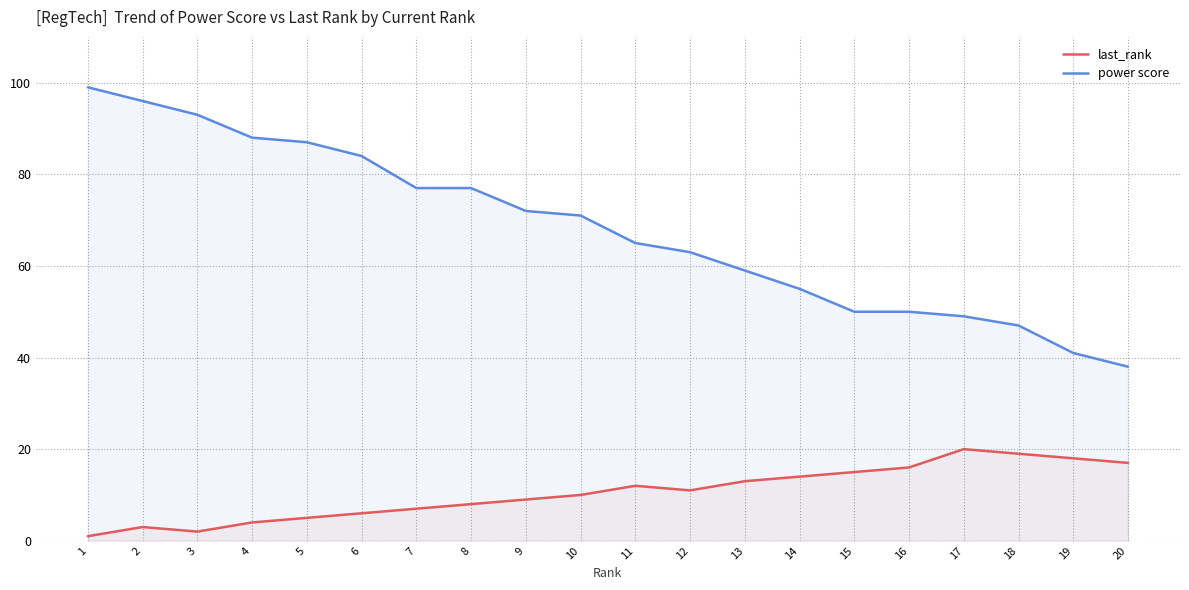

What is the maximum value shown in the chart?

99